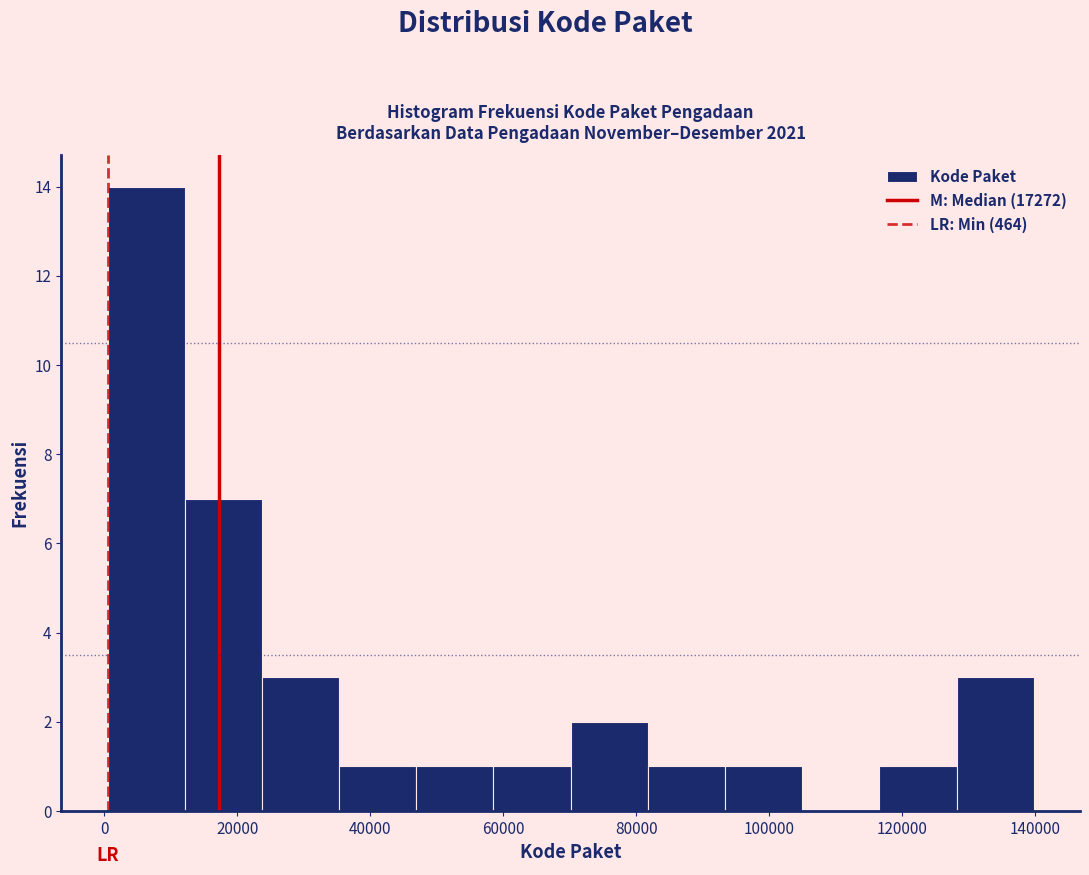

What is the height of the bar covering 128000 to 140000 on the x-axis? Neither the bar edges nor the heights are printed on the chart, so give them approximately, as read against the axes.

3